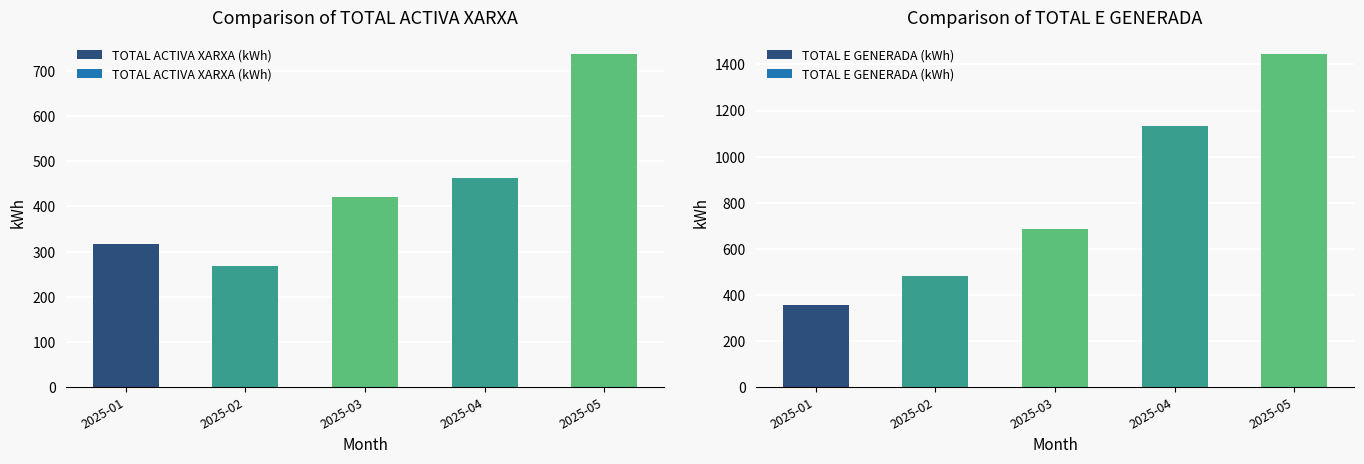

List the series in order of their overall mean, lowest first.

TOTAL ACTIVA XARXA (kWh), TOTAL E GENERADA (kWh)